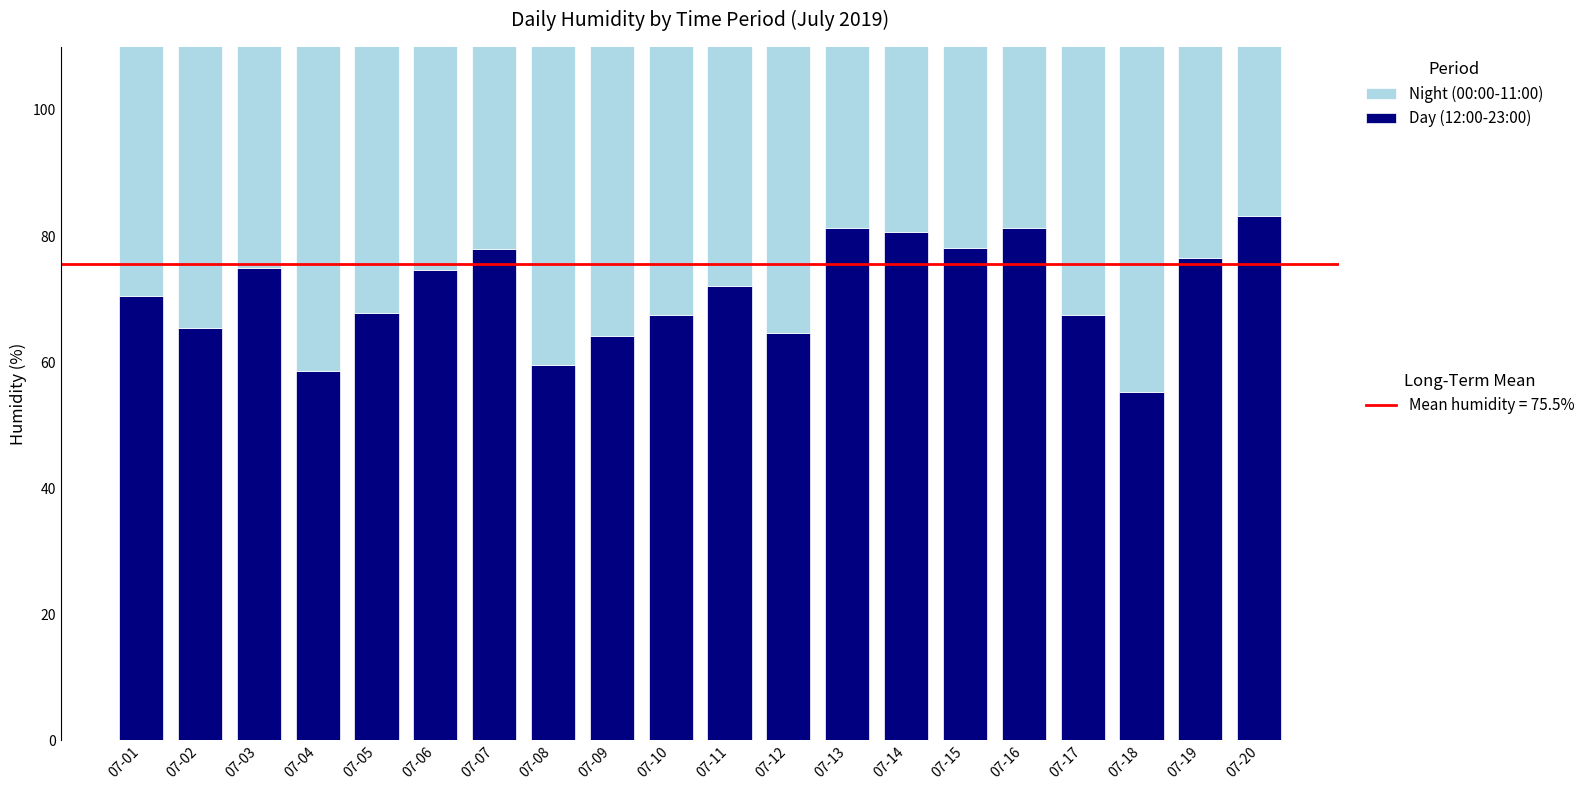

Where is Day (12:00-23:00) nearest to the value 69?

07-05